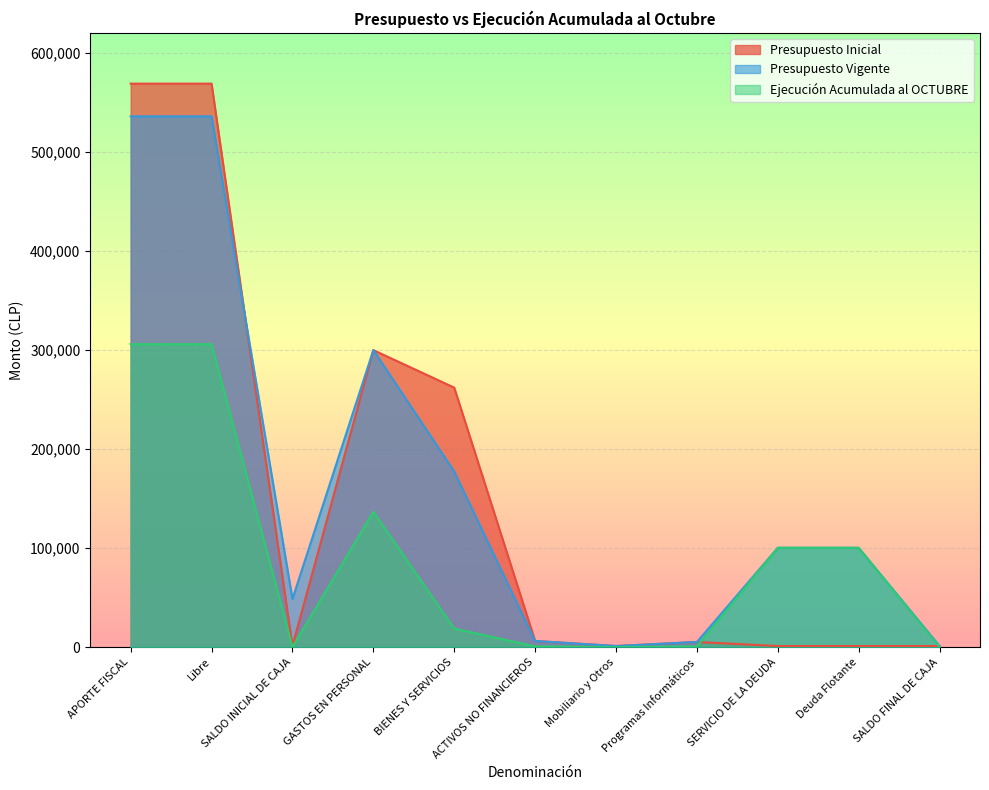

Is it true that Presupuesto Inicial equals 271 at SALDO FINAL DE CAJA?

False